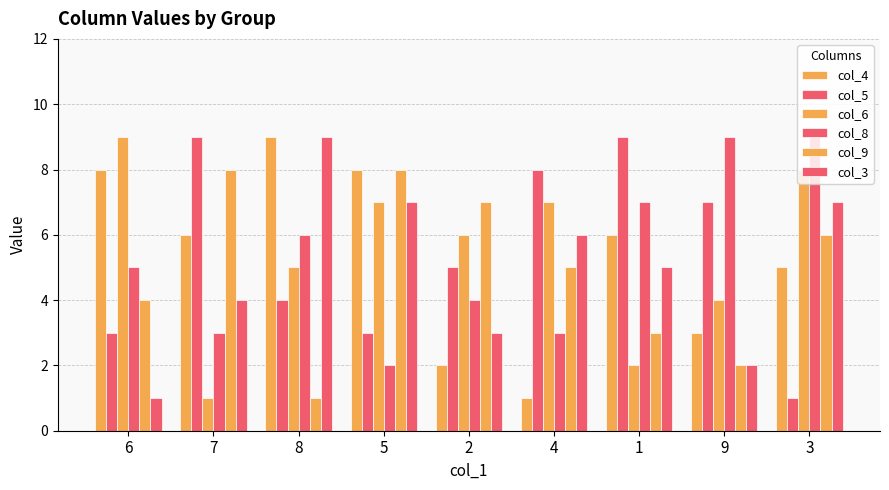

Which series has the largest total across all categories?

col_5